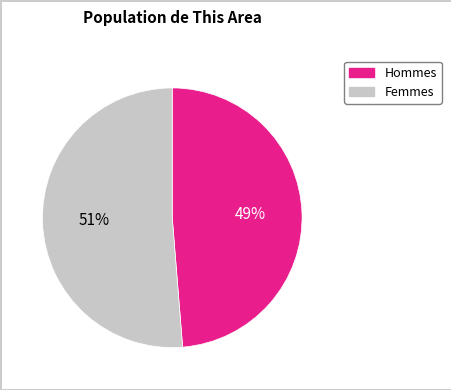

Is there any slice that represents more than half of the pie?

Yes